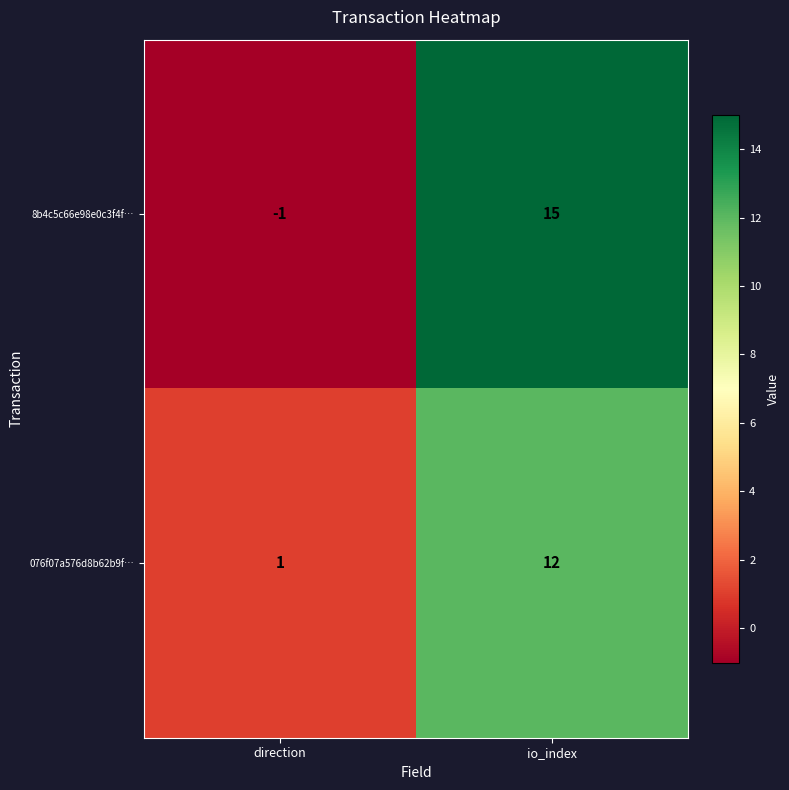

The value of 076f07a576d8b62b9f… at io_index is 4. True or false?

False